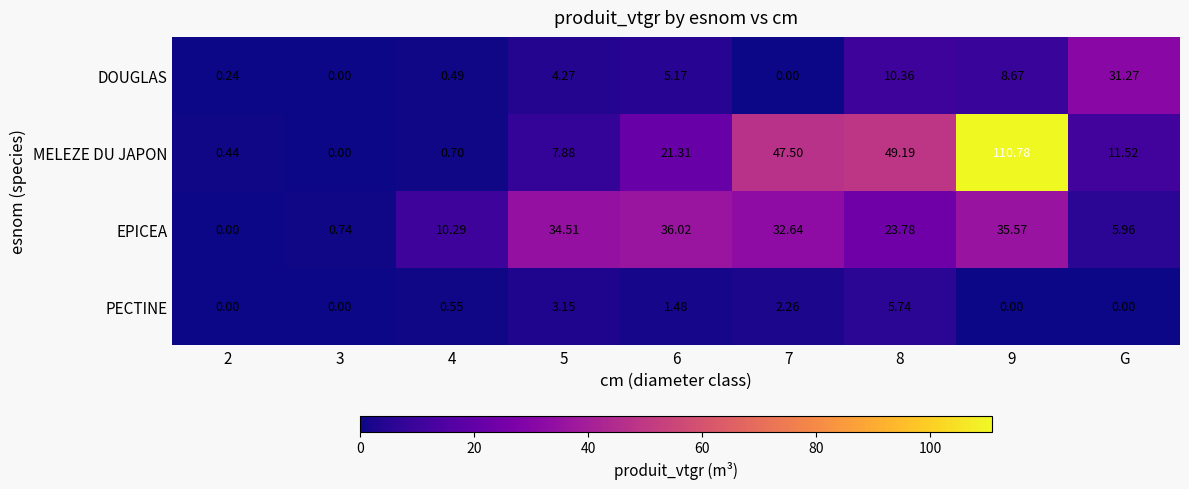

How many data points in PECTINE are above 0?

5